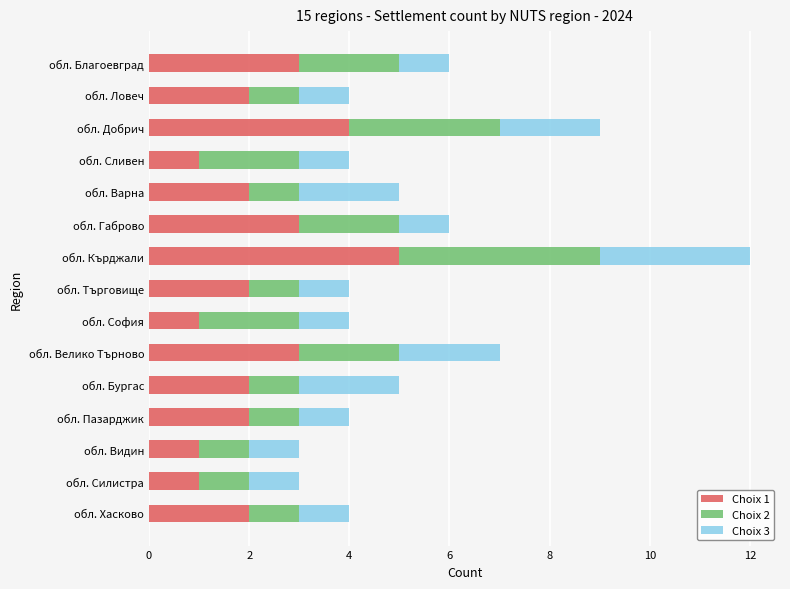

At which label does Choix 1 reach its peak?

обл. Кърджали